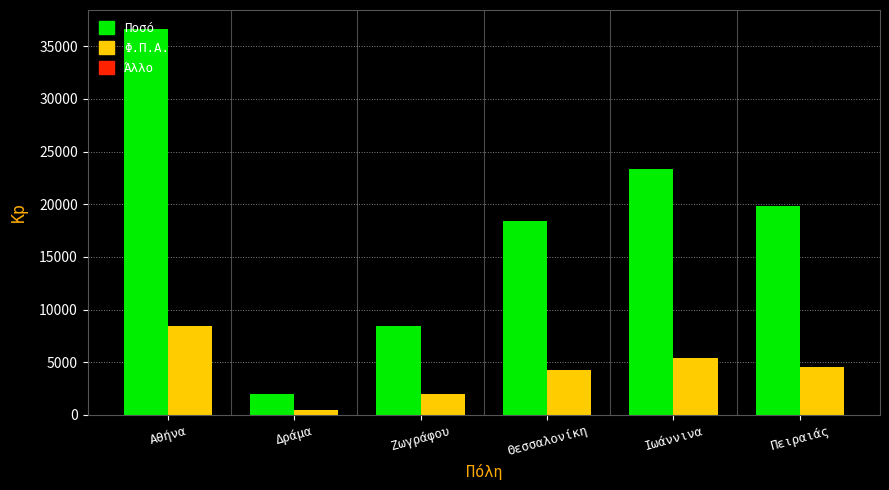

True or false: Ποσό has a value of 7774.3 at Ιωάννινα.

False